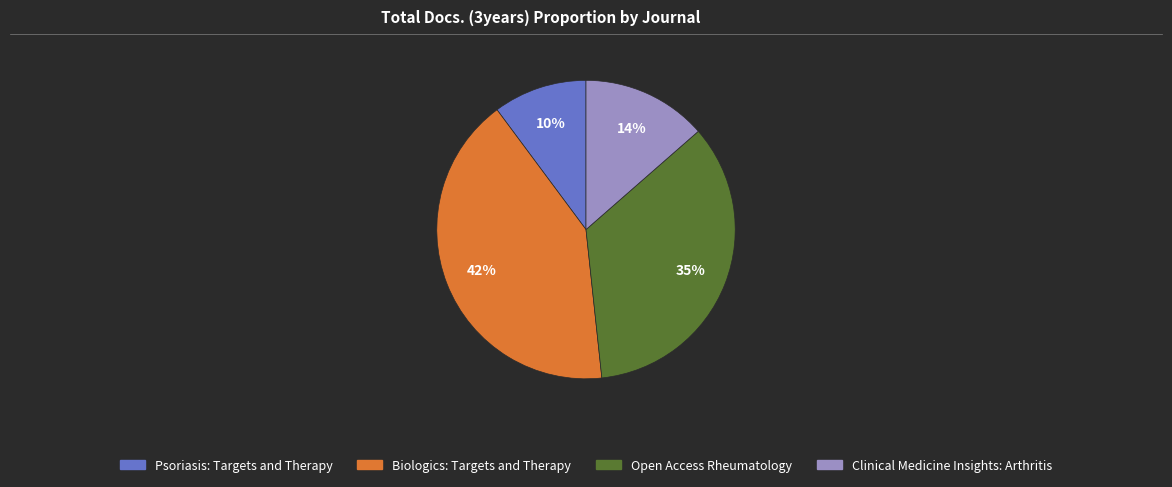

Do Psoriasis: Targets and Therapy and Biologics: Targets and Therapy together represent more than half of the pie?

Yes